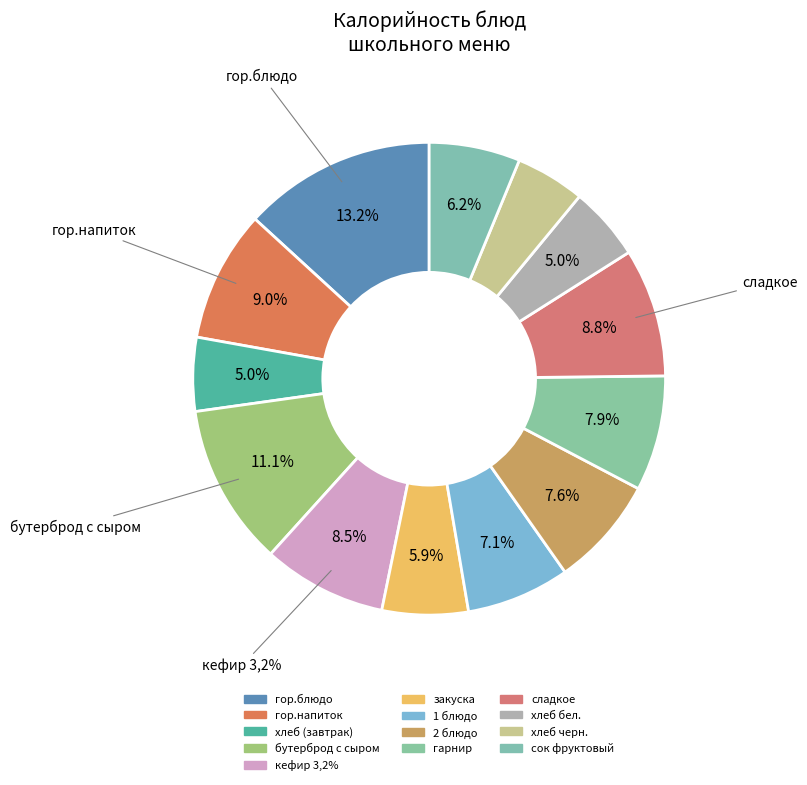

Which category has the smallest portion of the pie?

хлеб черн.